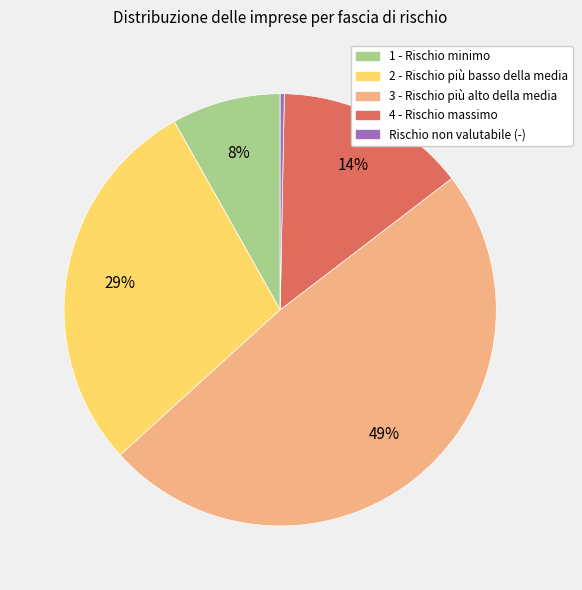

To the nearest percent, what is the average slice percentage?

20%